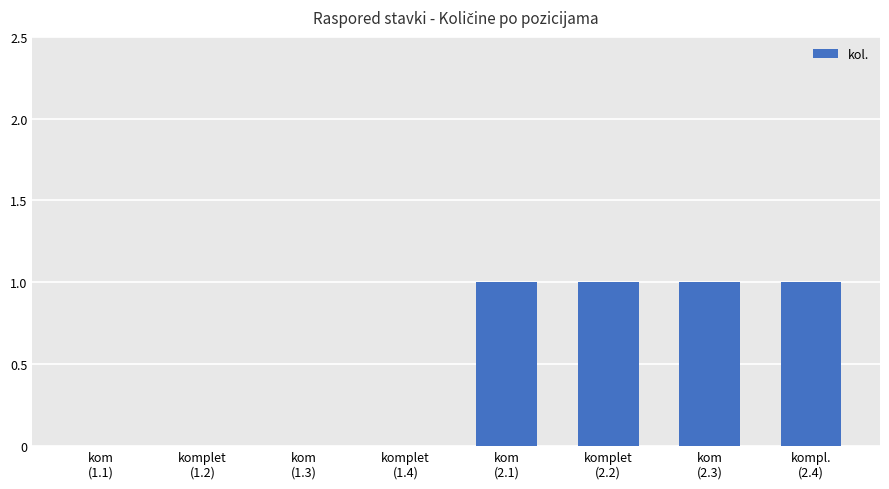

Reading right to left, extract all data points from this chart.

kompl.
(2.4)=1	kom
(2.3)=1	komplet
(2.2)=1	kom
(2.1)=1	komplet
(1.4)=0	kom
(1.3)=0	komplet
(1.2)=0	kom
(1.1)=0